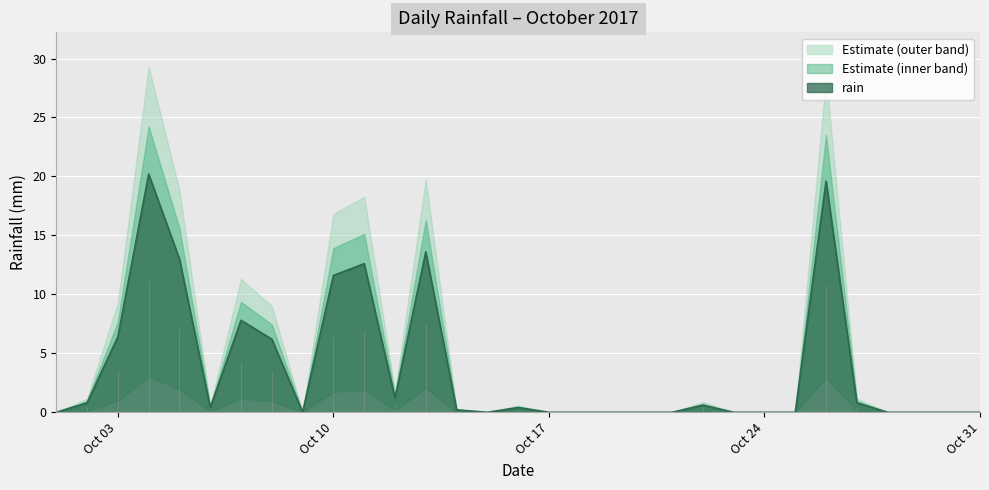

How many points are higher than both their immediate neighbors (excluding endpoints)?

7